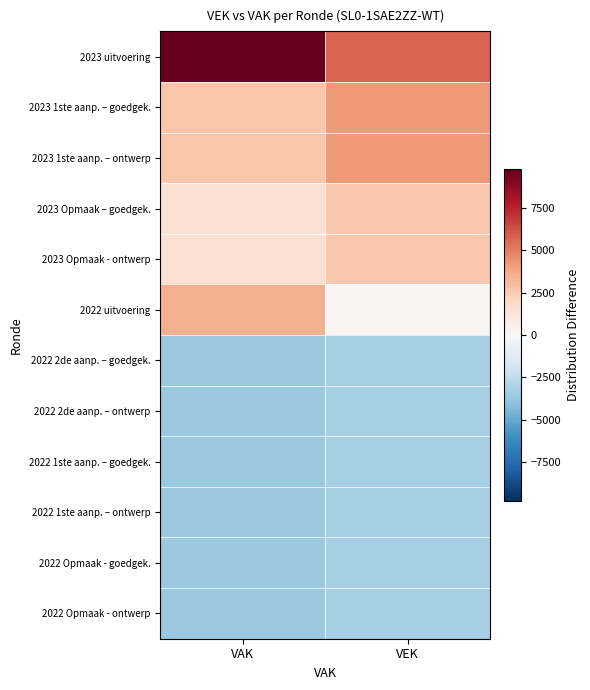

Reading right to left, what are all the values shown in this chart?

2023 uitvoering: VEK=5665.2	VAK=9795.0
2023 1ste aanp. – goedgek.: VEK=4207.2	VAK=2680.0
2023 1ste aanp. – ontwerp: VEK=4207.2	VAK=2680.0
2023 Opmaak – goedgek.: VEK=2602.2	VAK=1519.0
2023 Opmaak - ontwerp: VEK=2602.2	VAK=1519.0
2022 uitvoering: VEK=153.2	VAK=3489.0
2022 2de aanp. – goedgek.: VEK=-3233.8	VAK=-3608.0
2022 2de aanp. – ontwerp: VEK=-3233.8	VAK=-3608.0
2022 1ste aanp. – goedgek.: VEK=-3233.8	VAK=-3608.0
2022 1ste aanp. – ontwerp: VEK=-3233.8	VAK=-3608.0
2022 Opmaak - goedgek.: VEK=-3250.8	VAK=-3625.0
2022 Opmaak - ontwerp: VEK=-3250.8	VAK=-3625.0